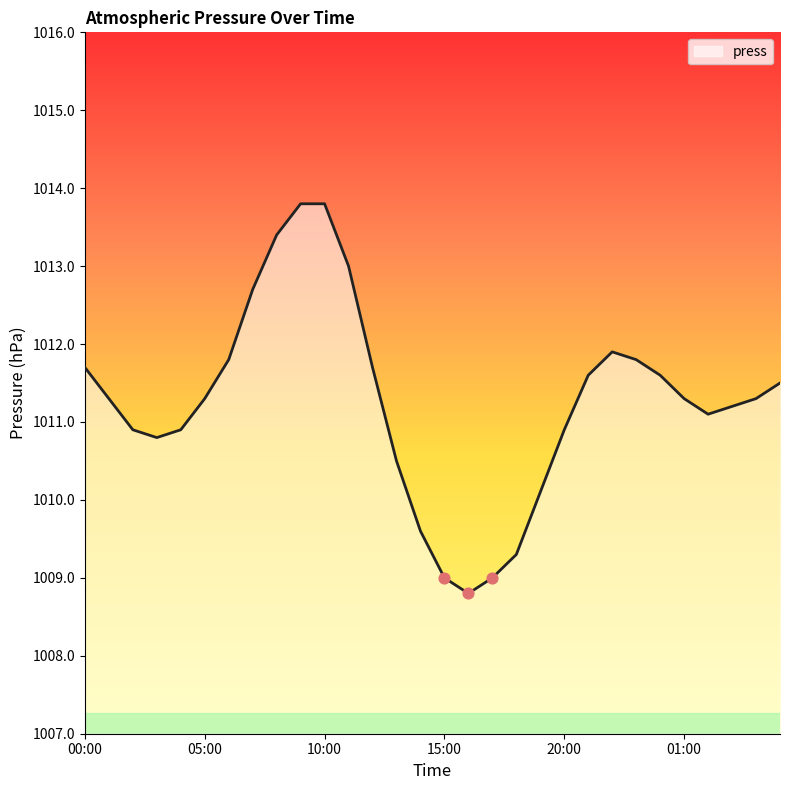

What is the greatest value displayed?

1013.8